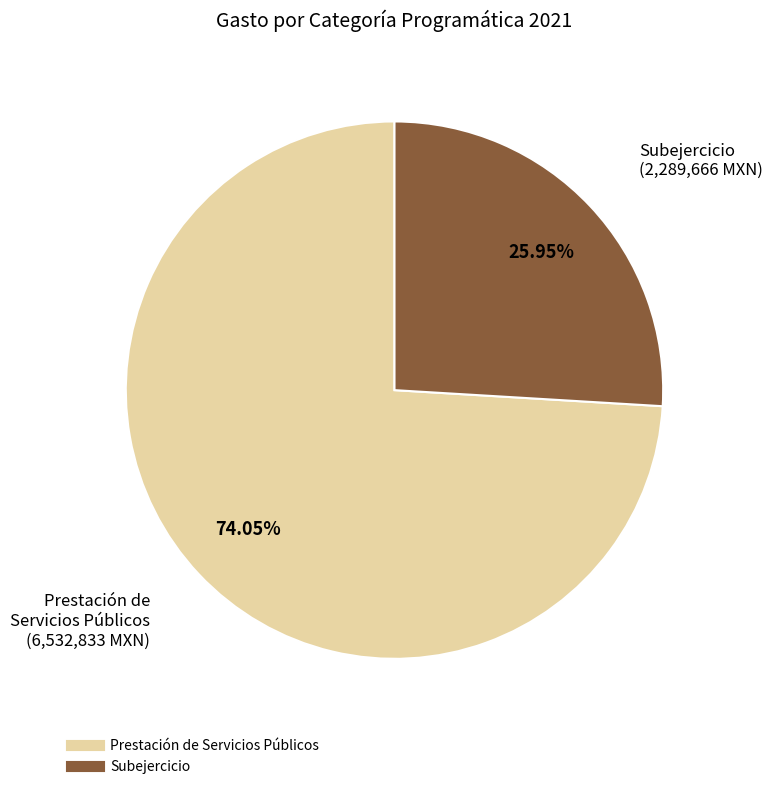

To the nearest percent, what is the combined percentage of Subejercicio and Prestación de Servicios Públicos?

100%